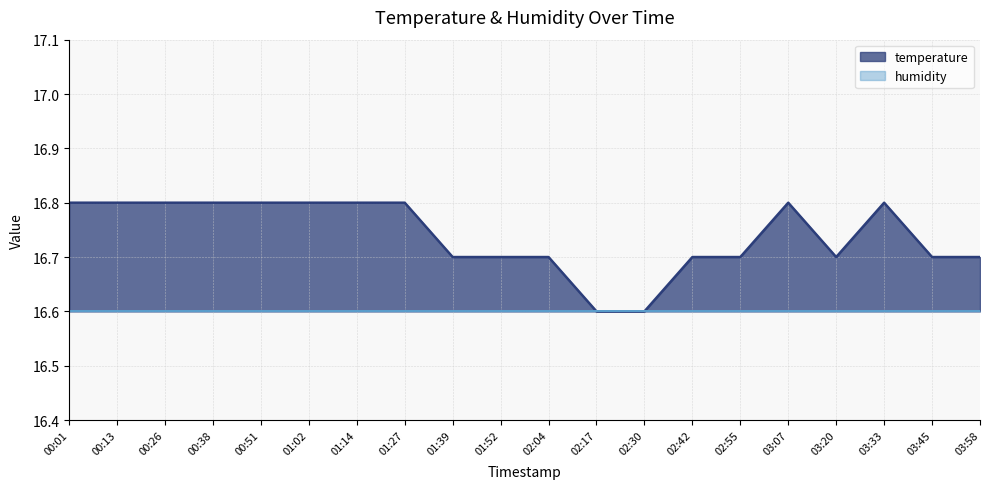

Reading left to right, extract all data points from this chart.

00:01=16.8	00:13=16.8	00:26=16.8	00:38=16.8	00:51=16.8	01:02=16.8	01:14=16.8	01:27=16.8	01:39=16.7	01:52=16.7	02:04=16.7	02:17=16.6	02:30=16.6	02:42=16.7	02:55=16.7	03:07=16.8	03:20=16.7	03:33=16.8	03:45=16.7	03:58=16.7